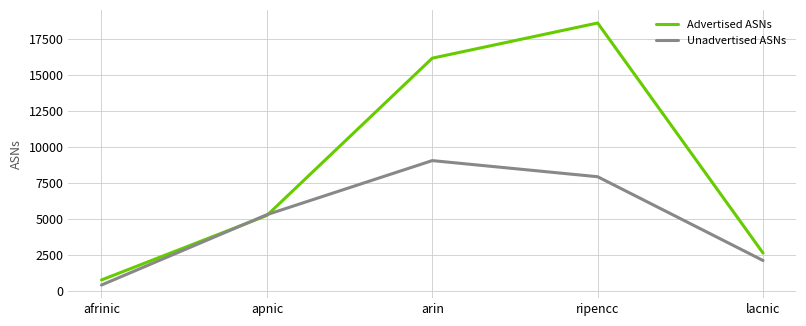

At which label is Advertised ASNs closest to 9676?

apnic